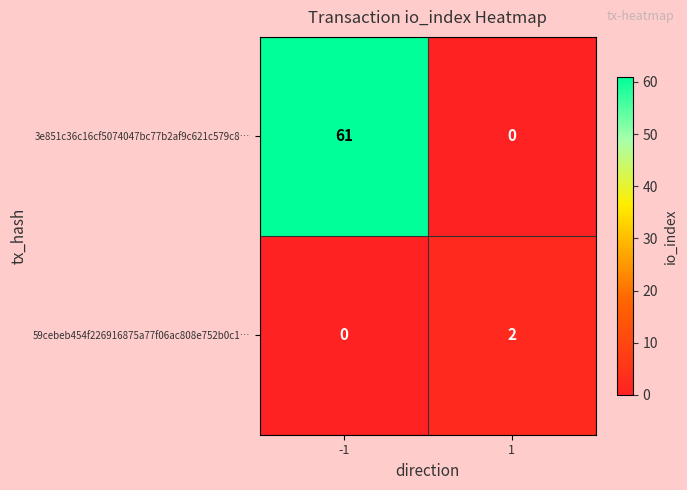

What is the maximum value shown in the chart?

61